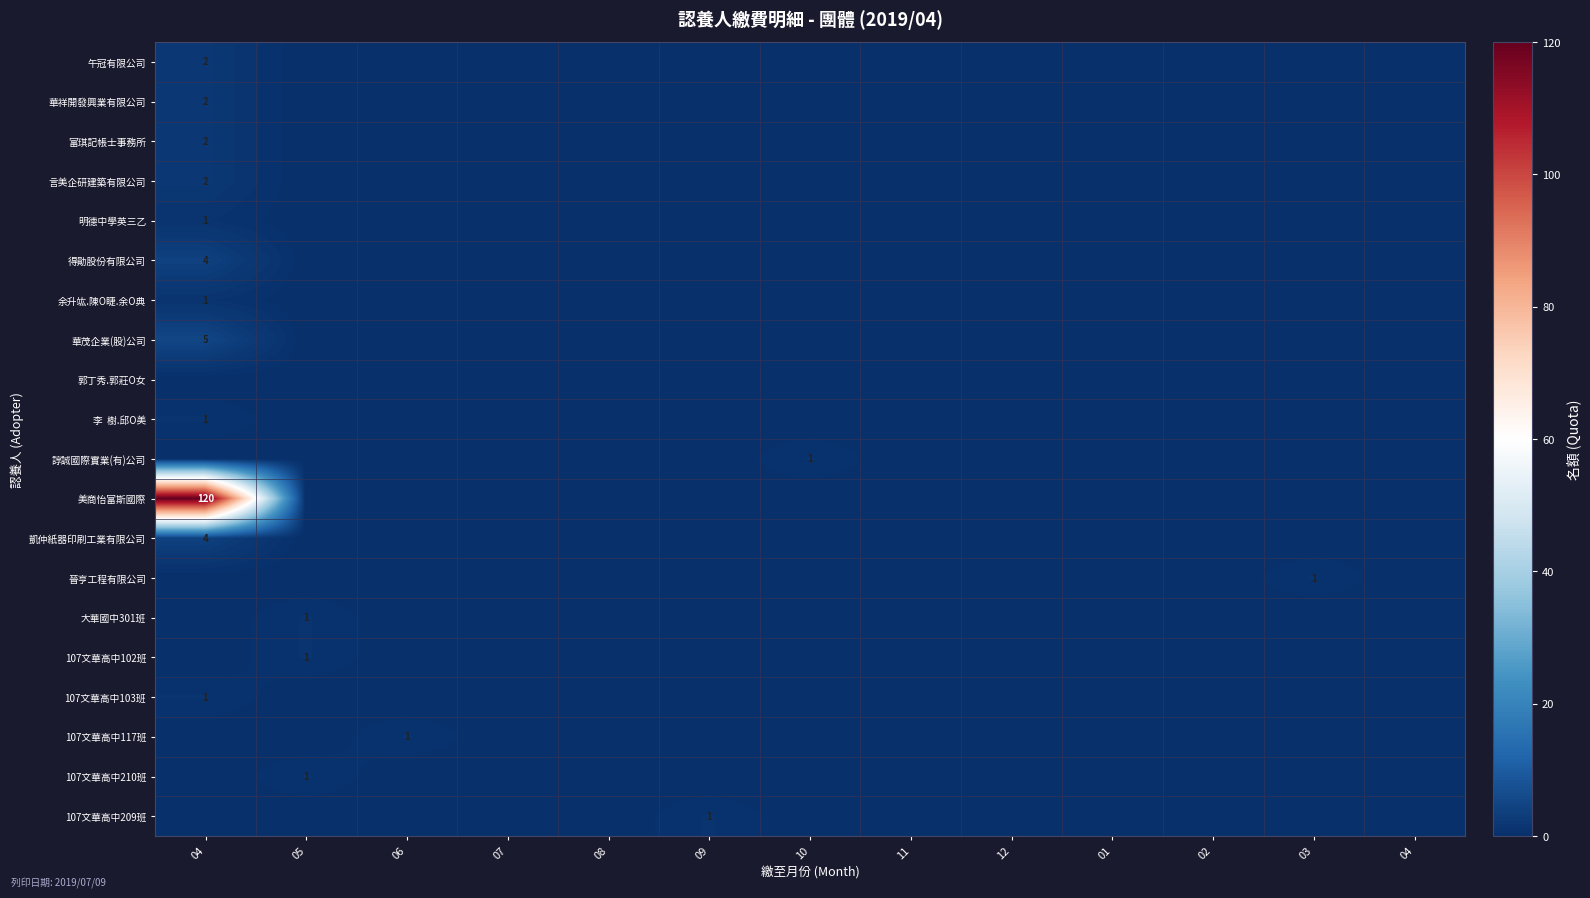

Is it true that 余升竑.陳O睫.余O典 equals 0 at 12?

True